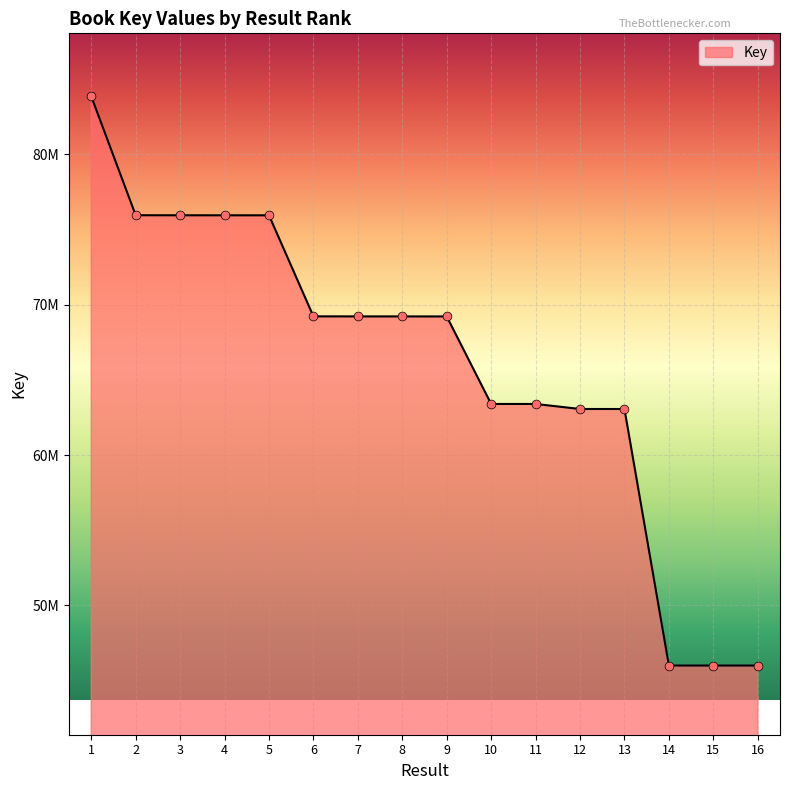

Between 3 and 5, which is larger?

3